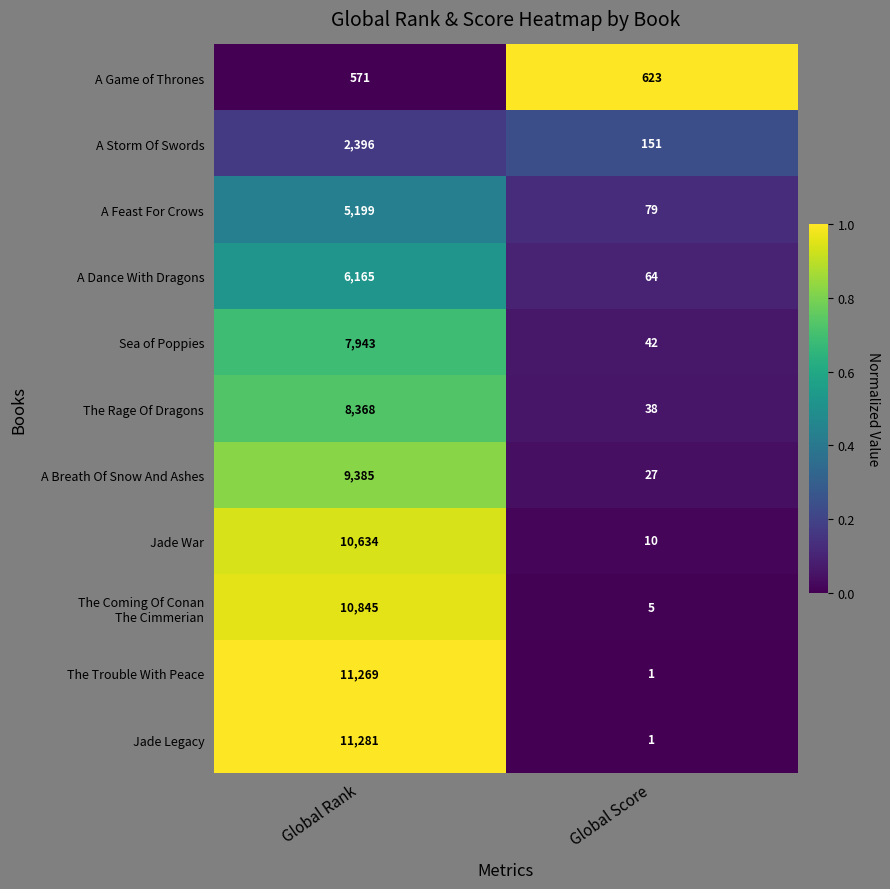

How many distinct data groups are displayed?

11